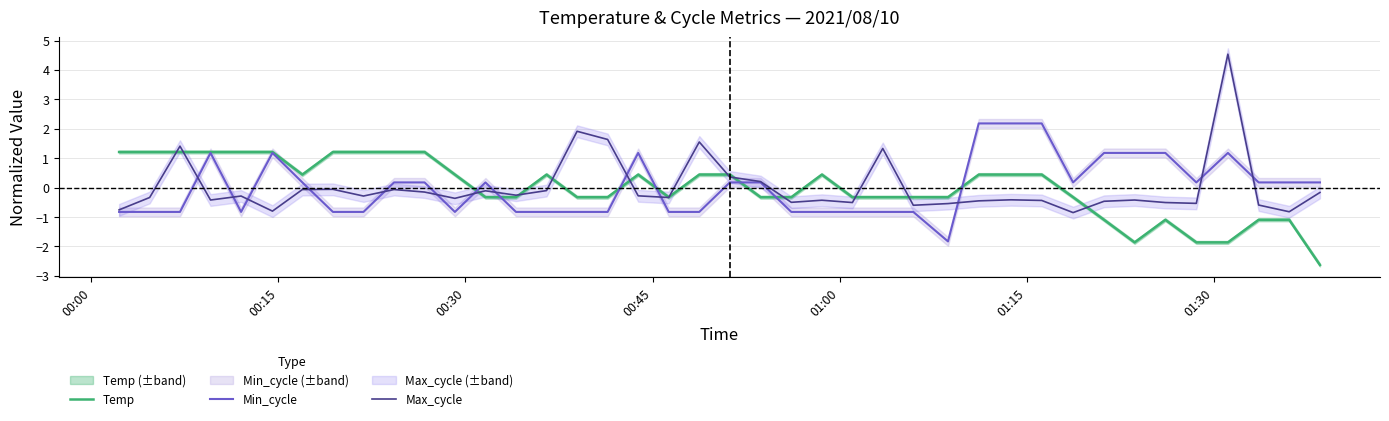

How many interior local valleys does the Min_cycle series have?

5